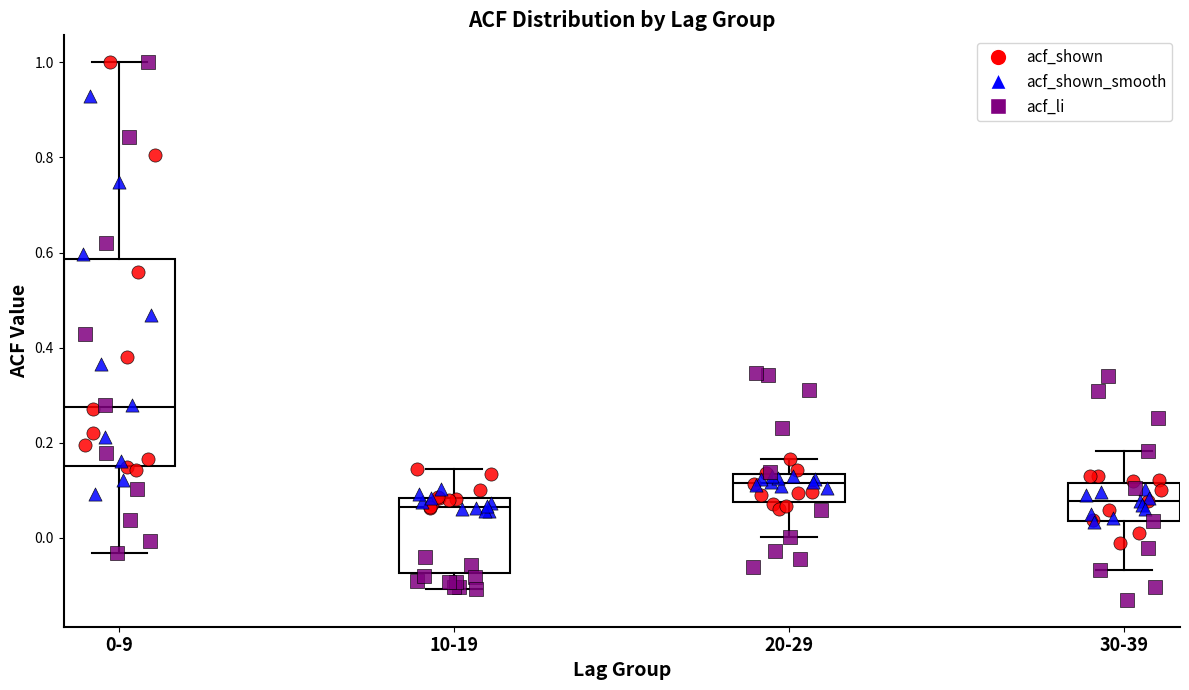

Reading left to right, transcribe this box plot: for each box, give where its median line is, the range the box spans, and where its two whiskers end, as read against the y-axis. The values are not printed on the chart, so give them approximately, as read against the axis.

0-9: median 0.28, box 0.16 to 0.58, whiskers -0.04 to 1.00
10-19: median 0.06, box -0.08 to 0.08, whiskers -0.10 to 0.14
20-29: median 0.12, box 0.08 to 0.14, whiskers 0.00 to 0.16
30-39: median 0.08, box 0.04 to 0.12, whiskers -0.06 to 0.18